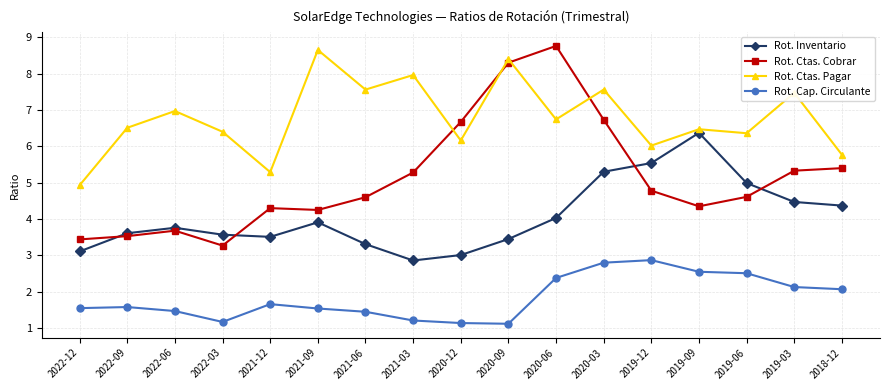

Which series has the widest spread of values?

Rot. Ctas. Cobrar